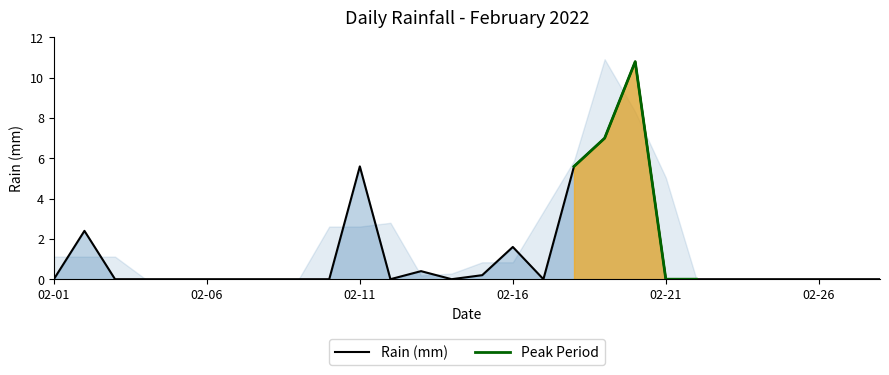

True or false: the data shows 0.4 at 2022-02-13.

True